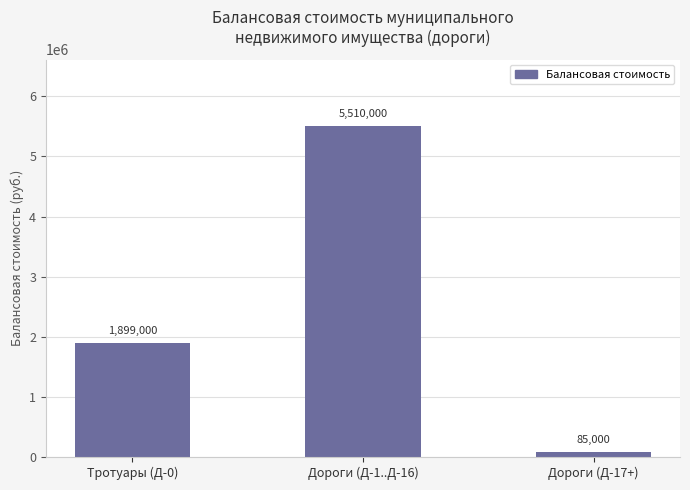

Rank the categories by value from lowest to highest.

Дороги (Д-17+), Тротуары (Д-0), Дороги (Д-1..Д-16)